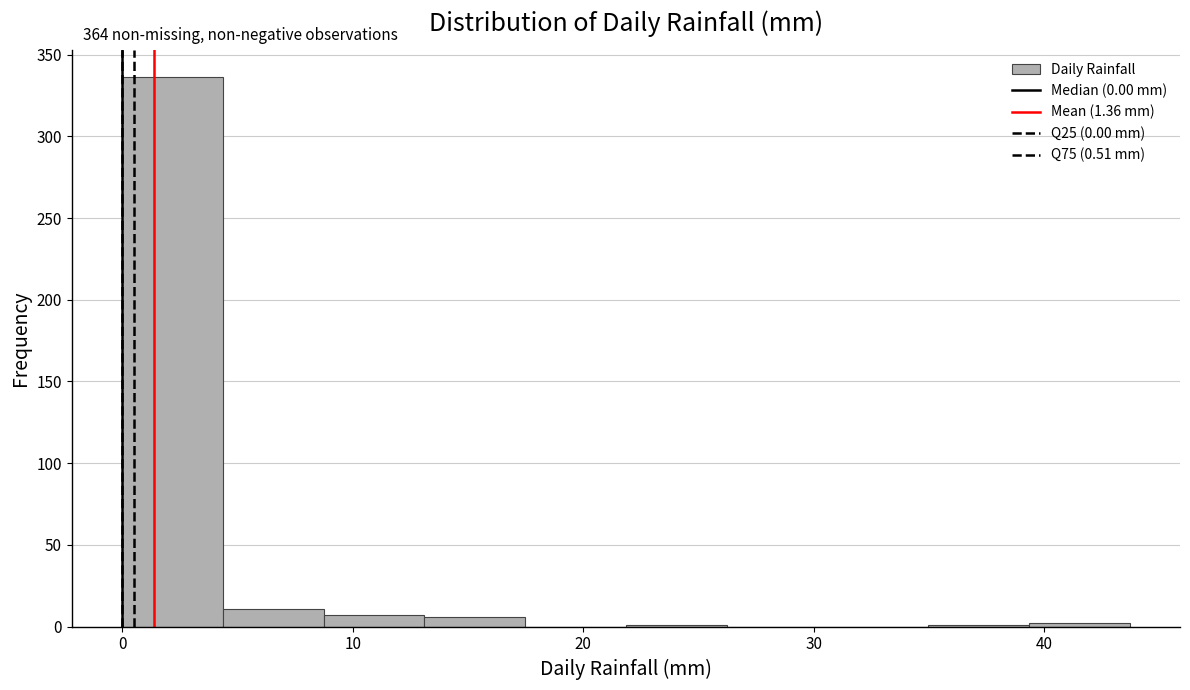

Which range on the x-axis has the tallest bar?

0 to 4